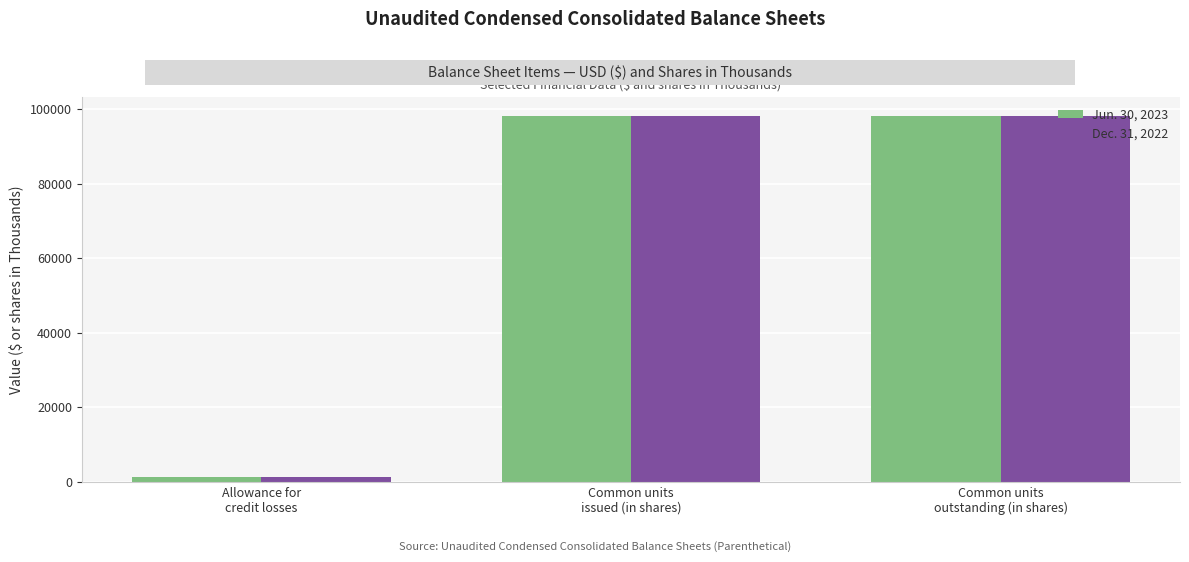

Does the chart contain any negative values?

No